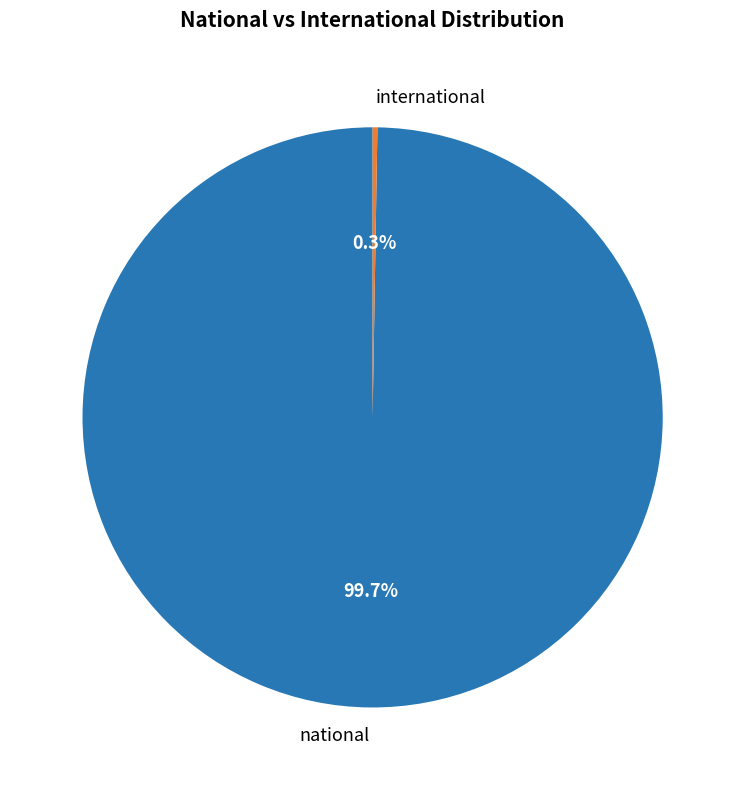

Is there any slice that represents more than half of the pie?

Yes